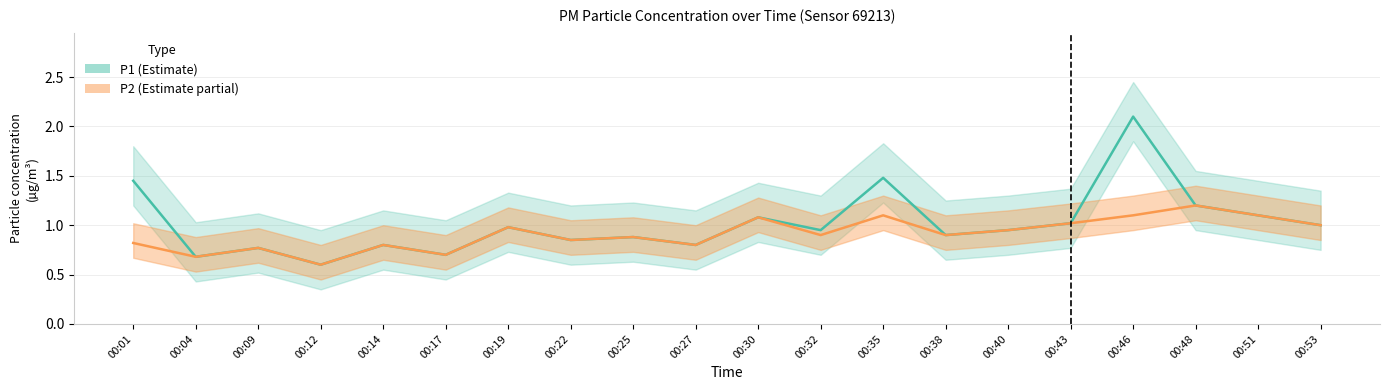

True or false: P2 and P1 cross at least once.

False